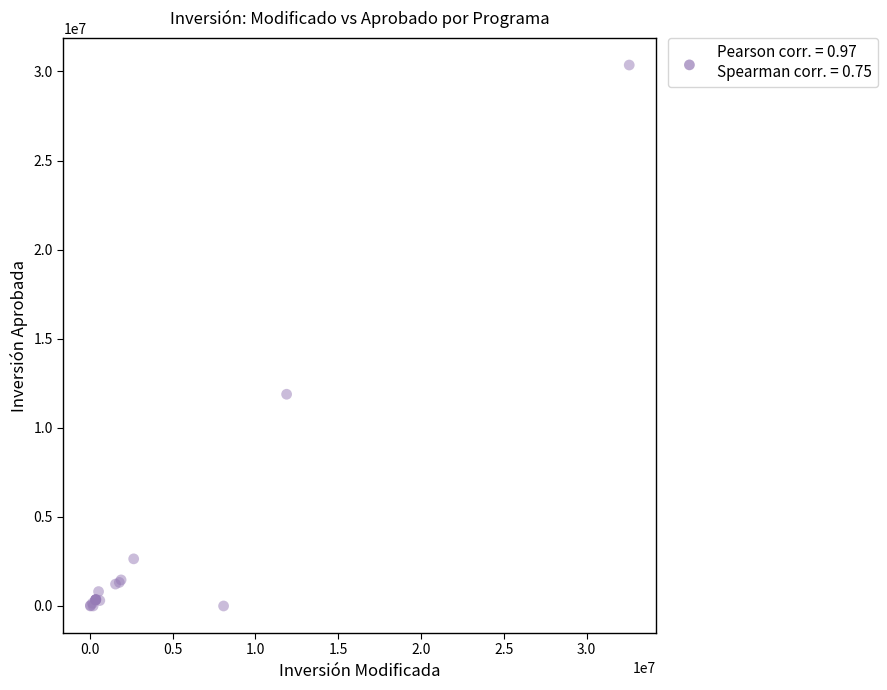

What Y value in the scatter plot is closest to 15179292?

11882533.3